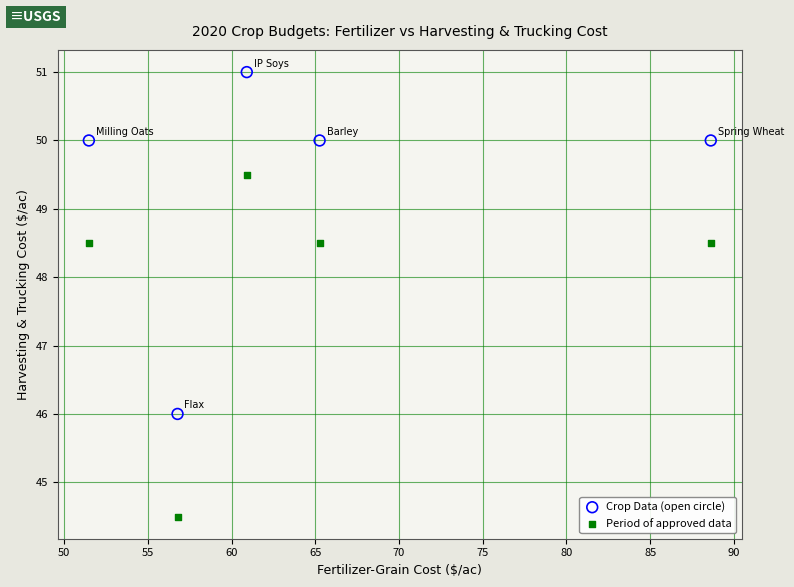

Across all series, what Y value is closest to 47?

46.0